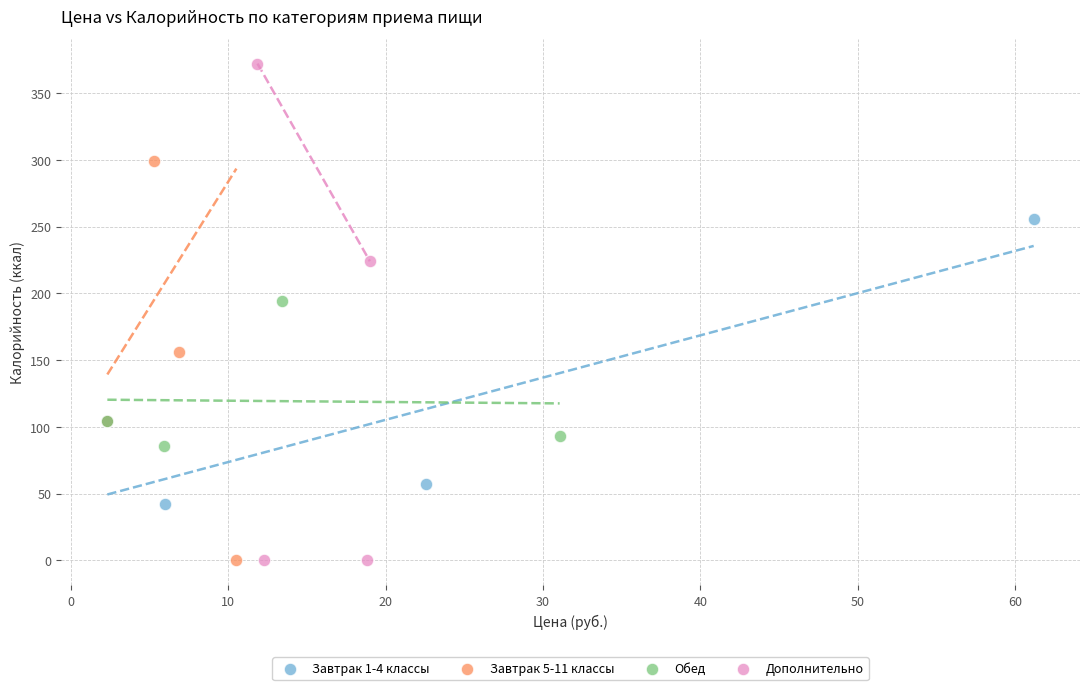

What are all the series names shown in the legend?

Завтрак 1-4 классы, Завтрак 5-11 классы, Обед, Дополнительно